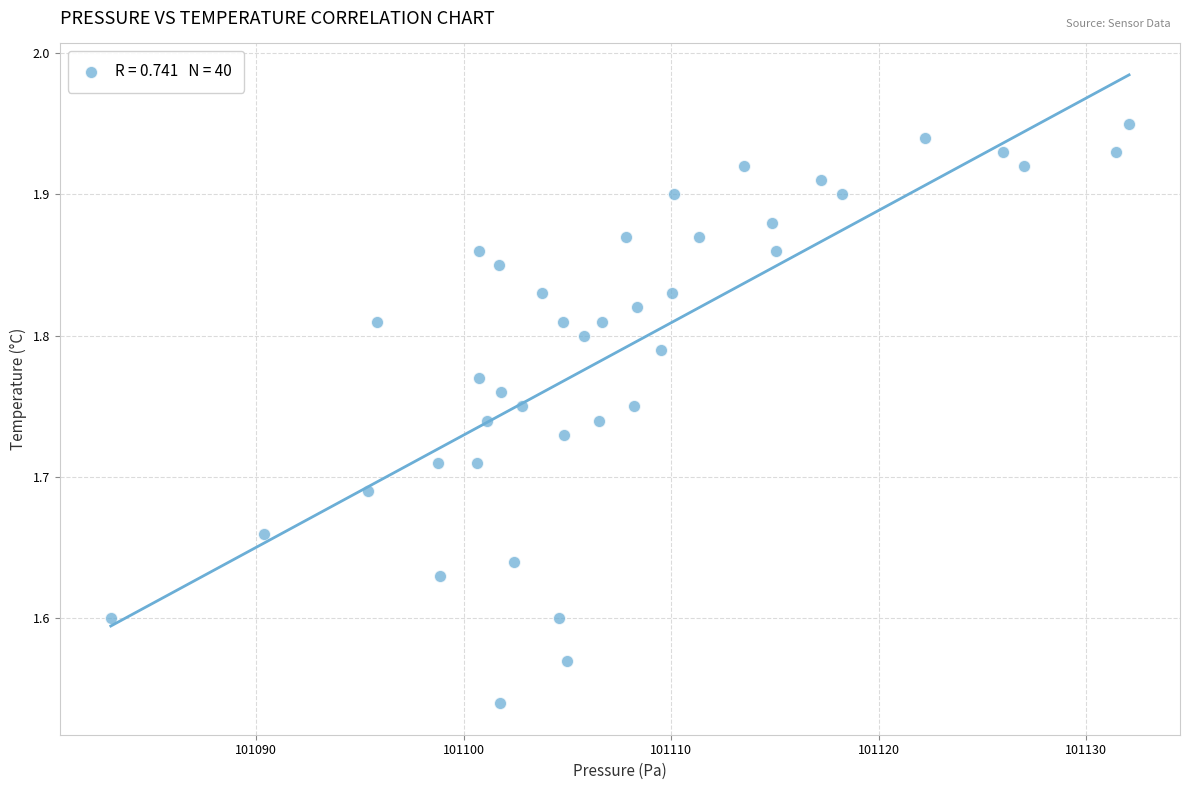

What is the range of X values (max minus min)?

49.1